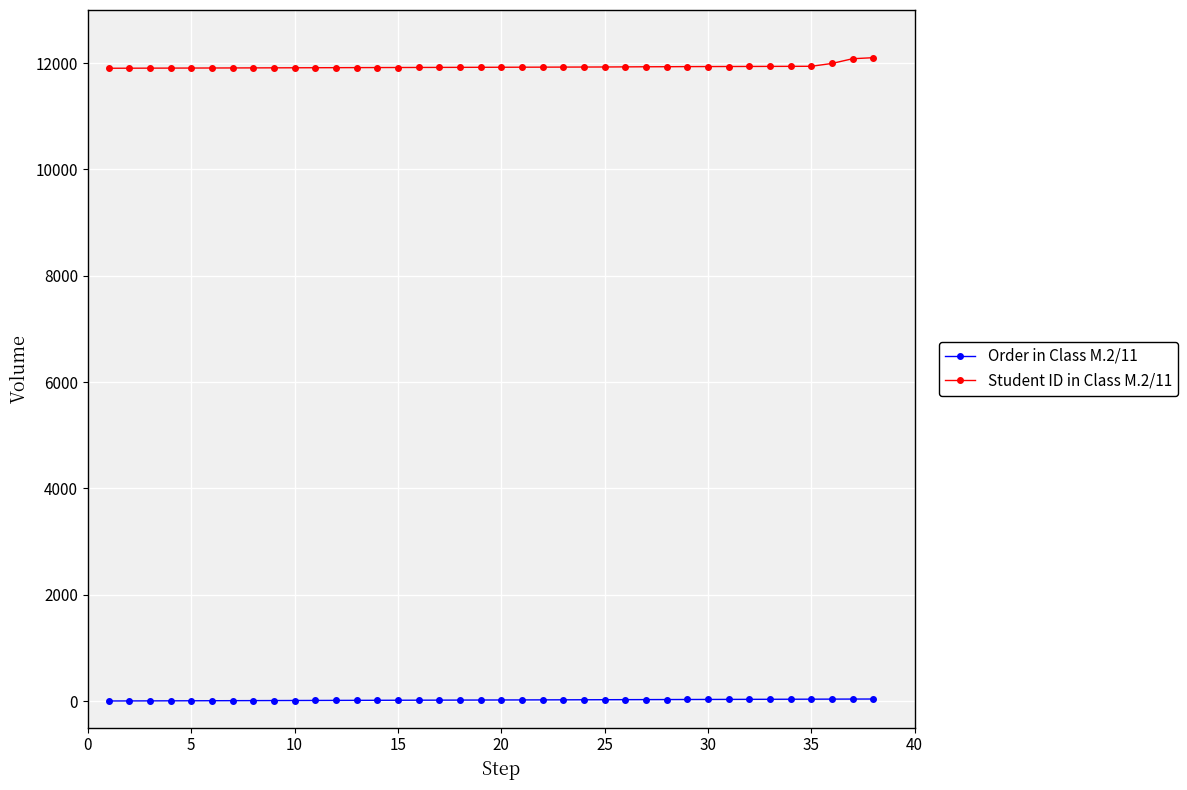

True or false: Order in Class M.2/11 and Student ID in Class M.2/11 intersect in this chart.

False